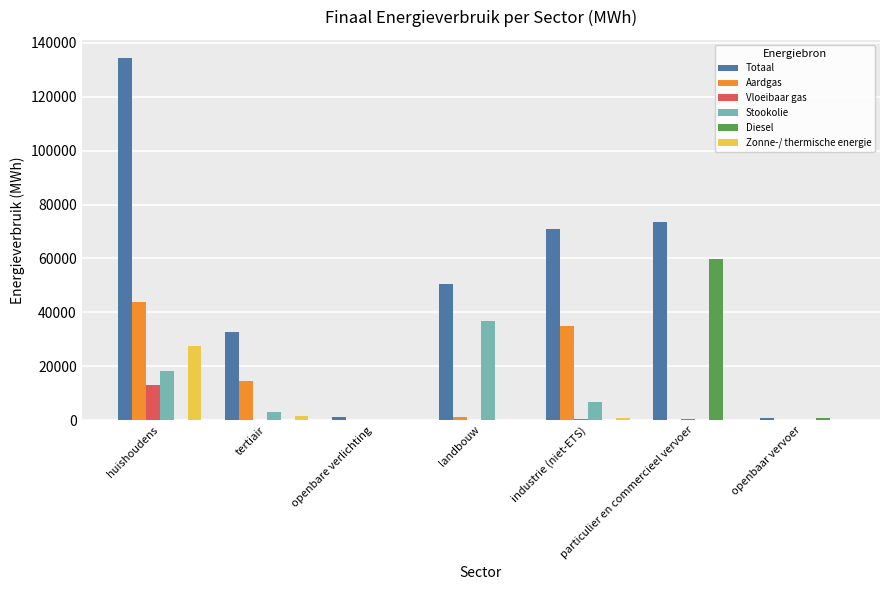

Between industrie (niet-ETS) and particulier en commercieel vervoer, which series saw the biggest shift?

Diesel